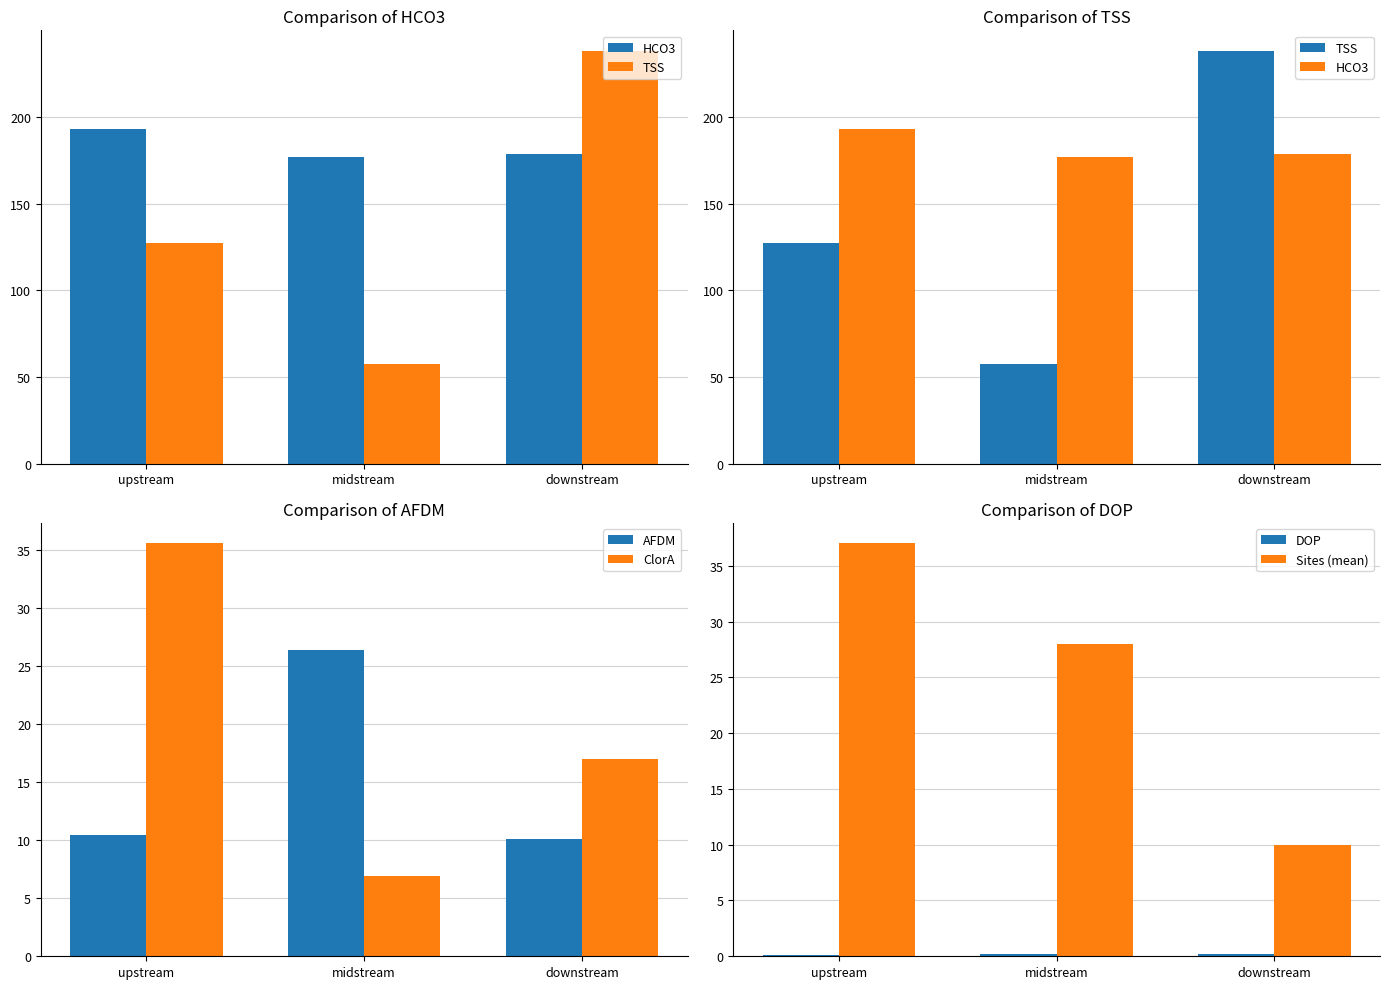

The Sites (mean) series shows 37.0 at upstream. True or false?

True